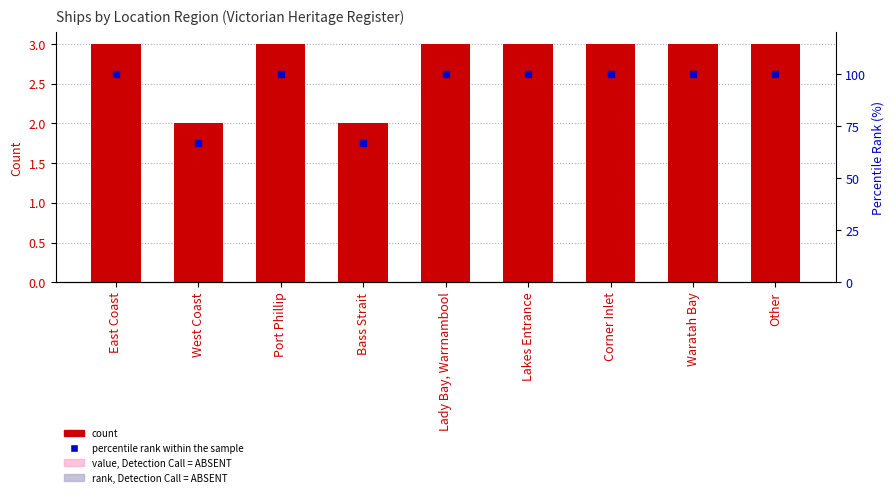

At how many categories does at least one series exceed 25?

9